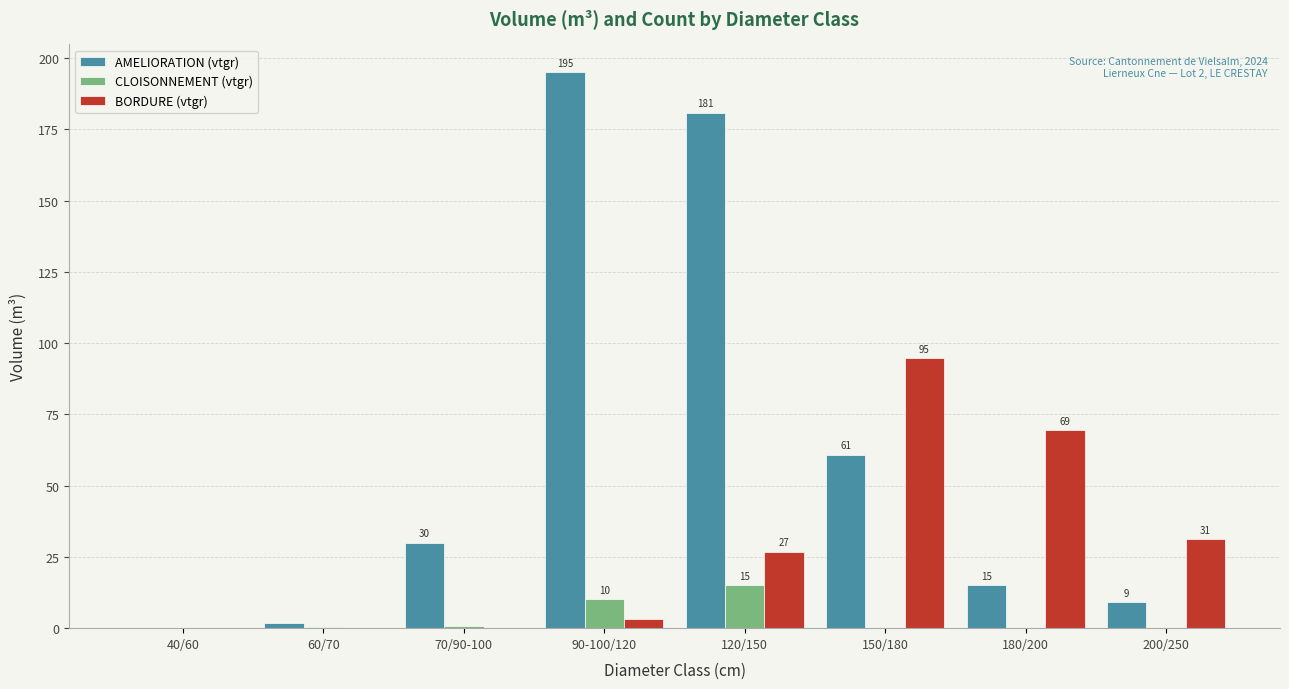

At which label is AMELIORATION (vtgr) closest to 97?

150/180